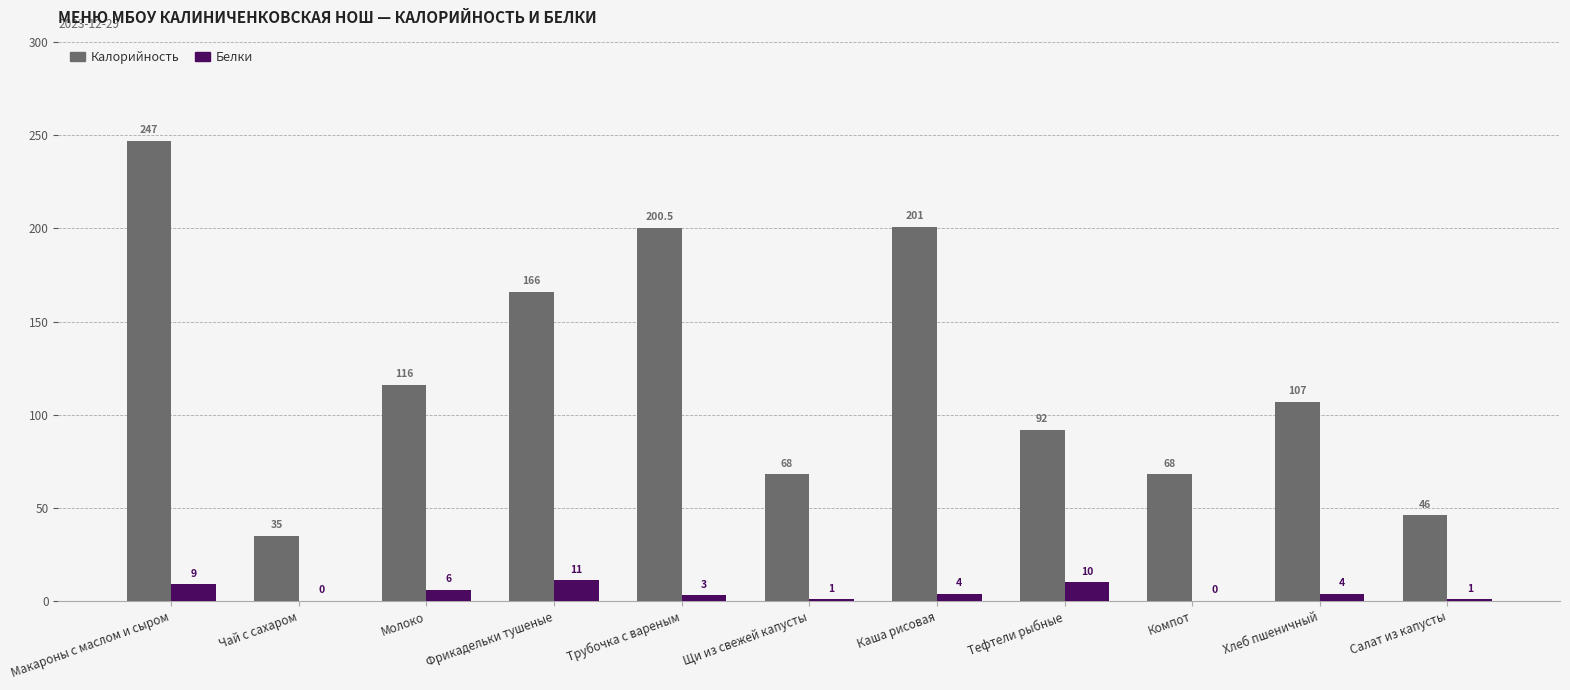

What is the maximum value for Калорийность?

247.0